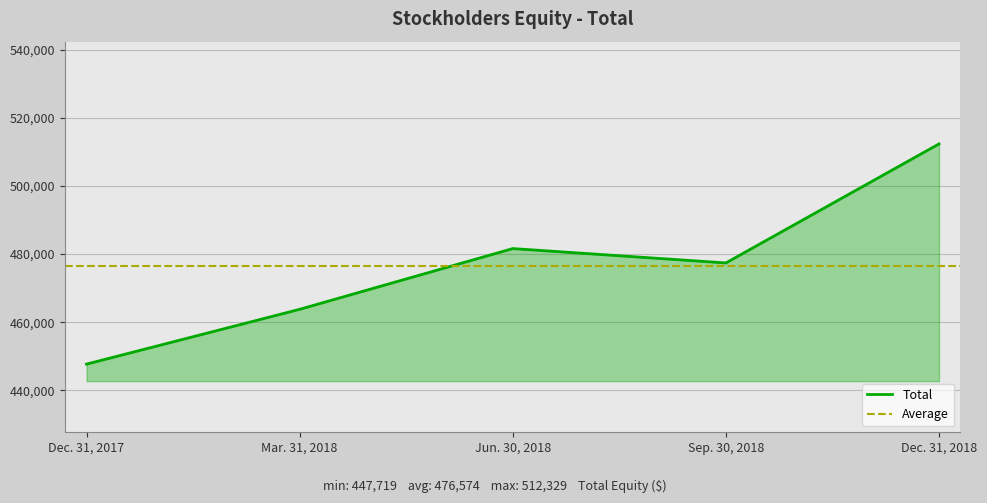

Reading left to right, extract all data points from this chart.

Dec. 31, 2017=447719	Mar. 31, 2018=463799	Jun. 30, 2018=481620	Sep. 30, 2018=477406	Dec. 31, 2018=512329